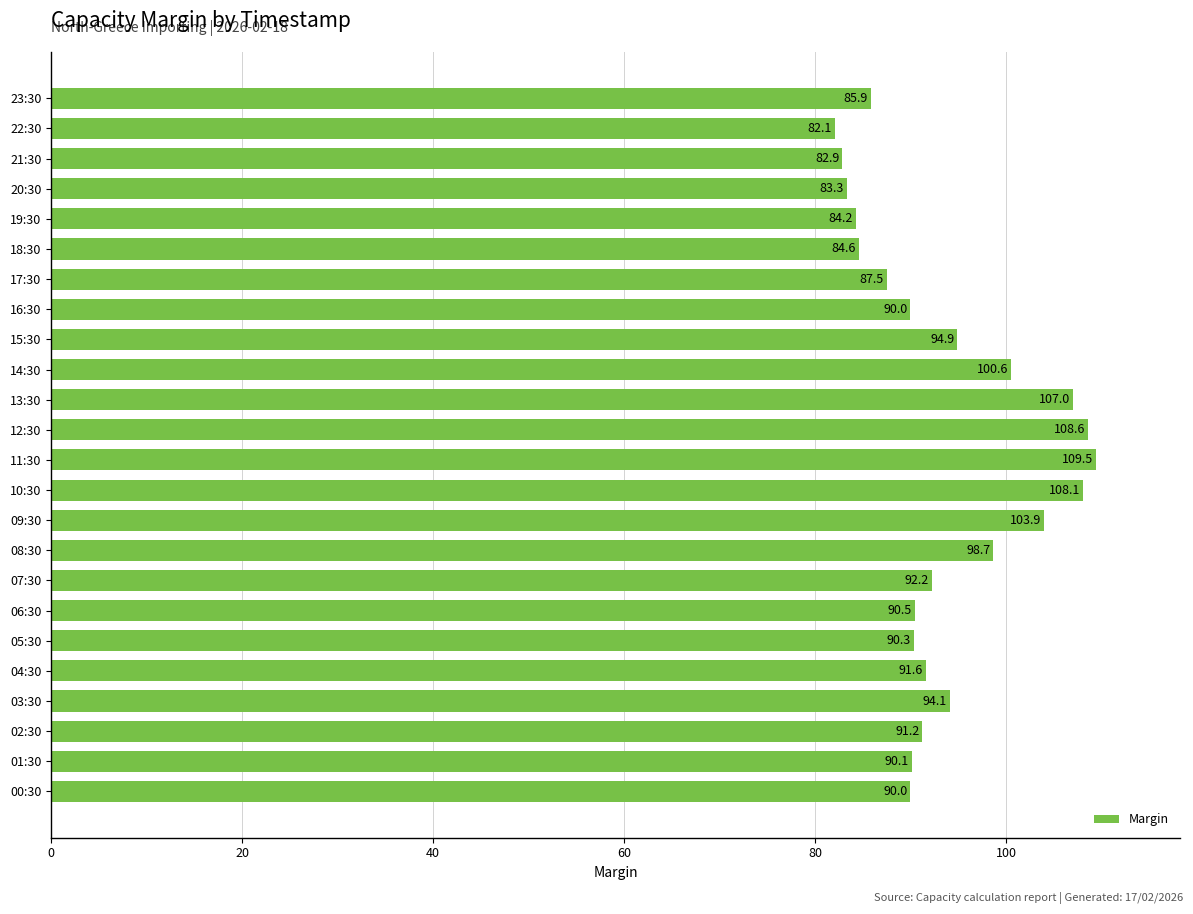

What is the minimum value shown in the chart?

82.1